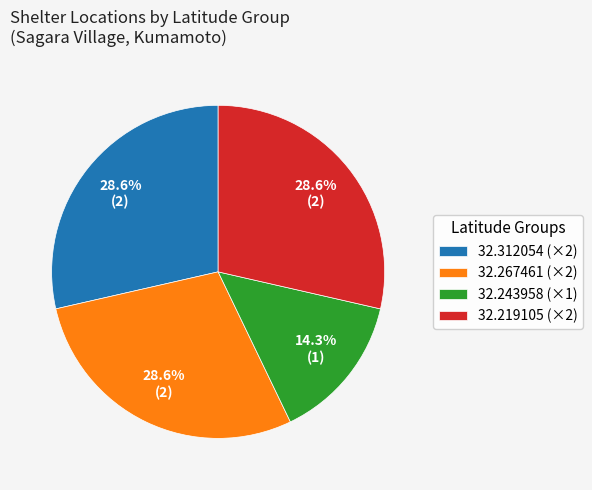

Which category has the smallest portion of the pie?

32.243958 (×1)